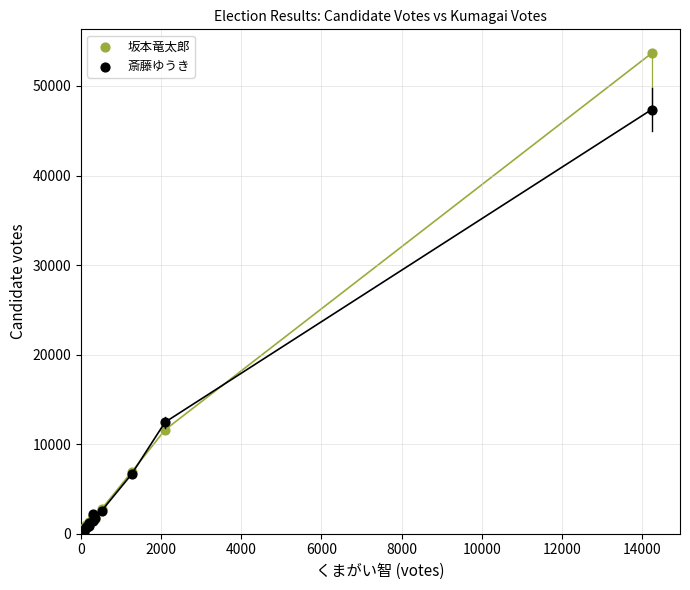

In the 坂本竜太郎 series, what Y value is closest to 26993?

11603